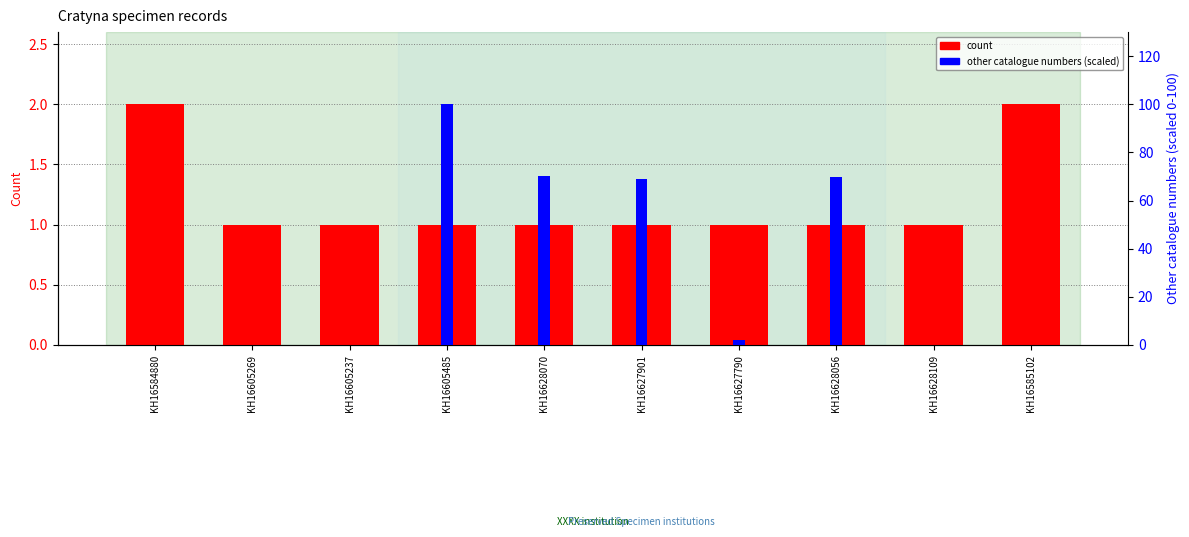

Reading right to left, transcribe all the data shown in this chart.

count: 2.0	1.0	1.0	1.0	1.0	1.0	1.0	1.0	1.0	2.0
other catalogue numbers (scaled): 0.0	0.0	70.0	2.0	68.9	70.1	100.0	0.0	0.0	0.0